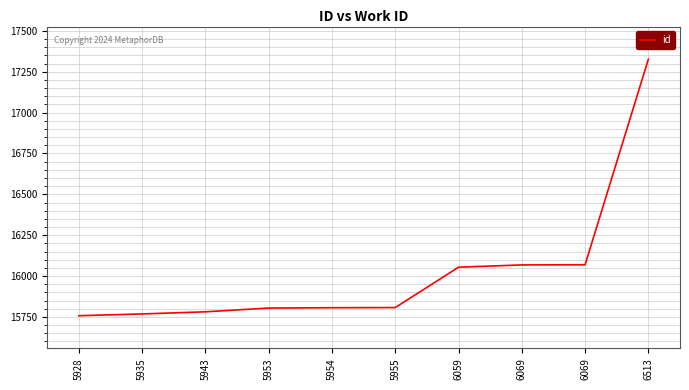

Between 6069 and 5953, which is larger?

6069